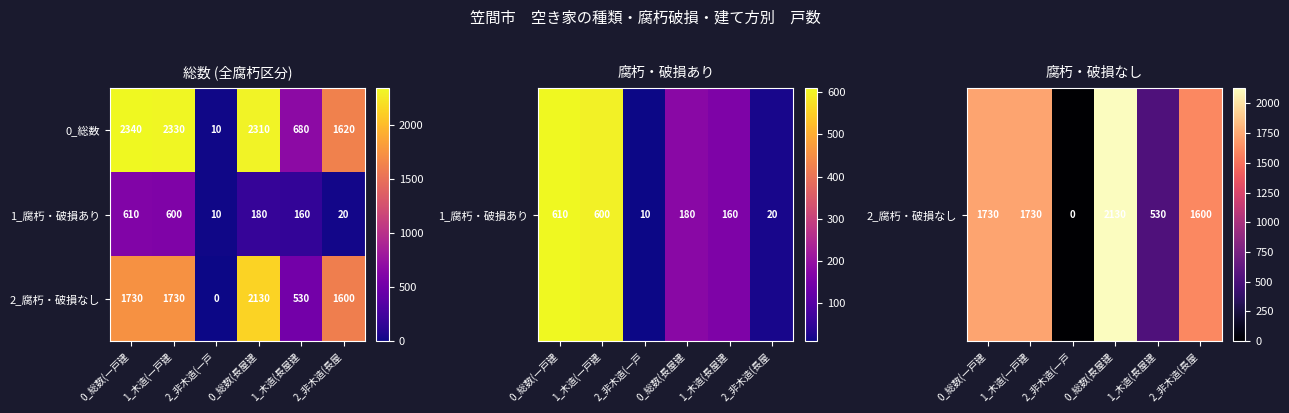

What is the sum of the 1_腐朽・破損あり values at 0_総数(一戸建 and 1_木造(長屋建?

770